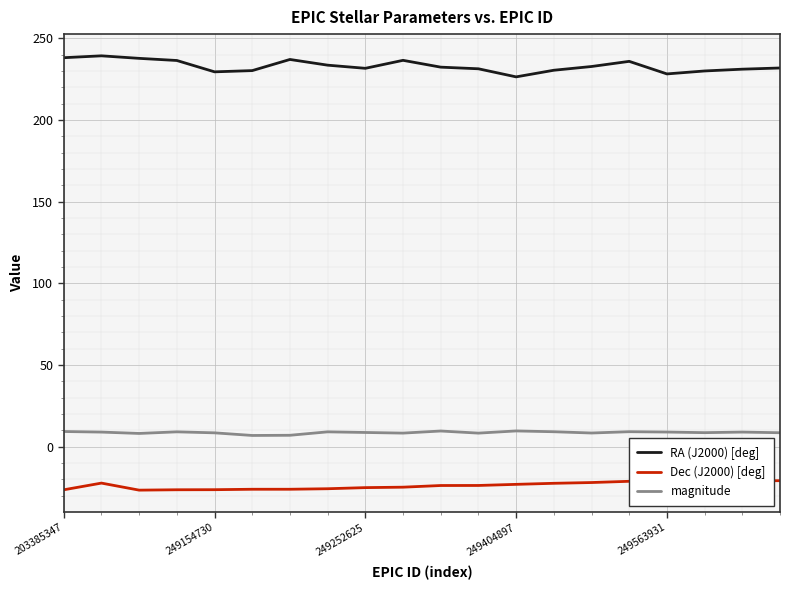

List the series in order of their peak value, highest first.

RA (J2000) [deg], magnitude, Dec (J2000) [deg]